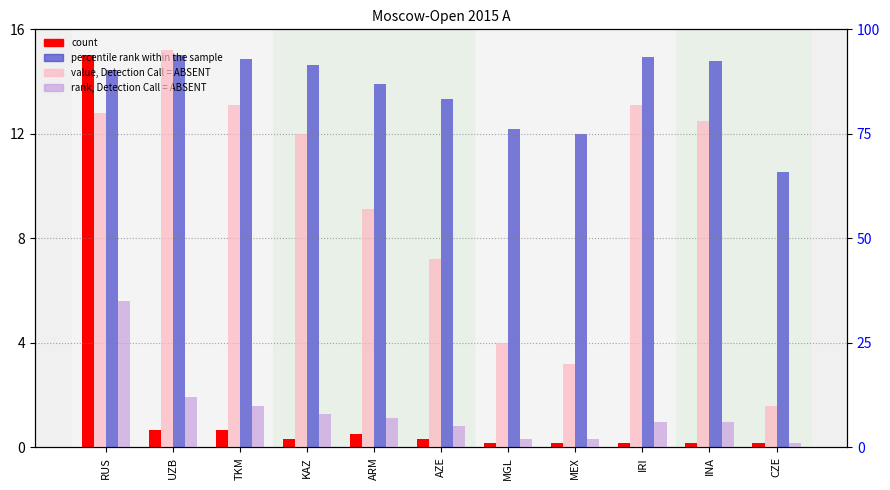

Reading right to left, what are all the values shown in this chart?

count: 0.2	0.2	0.2	0.2	0.2	0.3	0.5	0.3	0.7	0.7	15.0
percentile rank within the sample: 10.5	14.8	14.9	12.0	12.2	13.3	13.9	14.6	14.9	15.0	14.5
value, Detection Call = ABSENT: 10.0	78.0	82.0	20.0	25.0	45.0	57.0	75.0	82.0	95.0	80.0
rank, Detection Call = ABSENT: 1.0	6.0	6.0	2.0	2.0	5.0	7.0	8.0	10.0	12.0	35.0